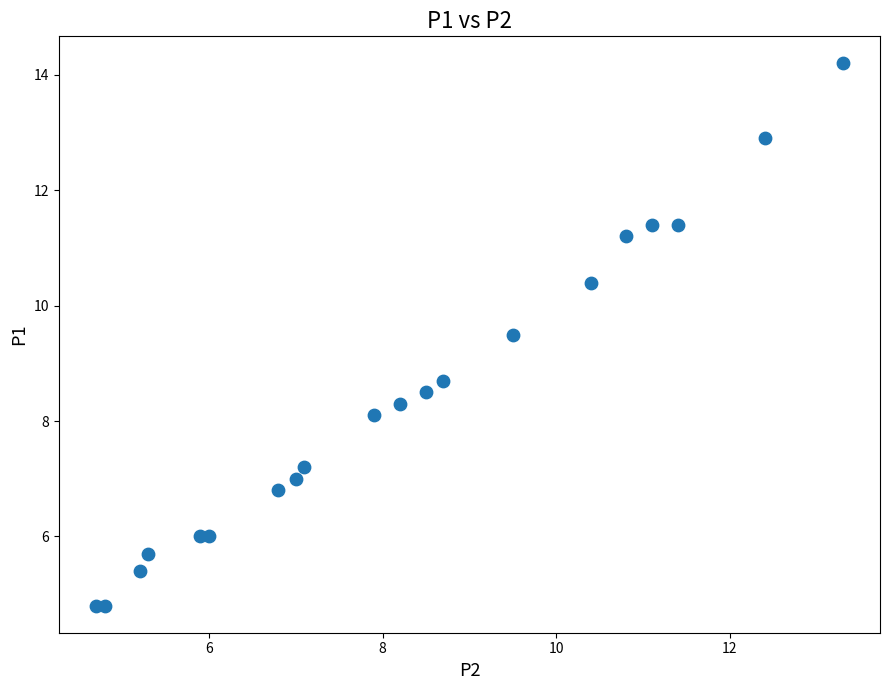

What Y value in the scatter plot is closest to 9?

8.7